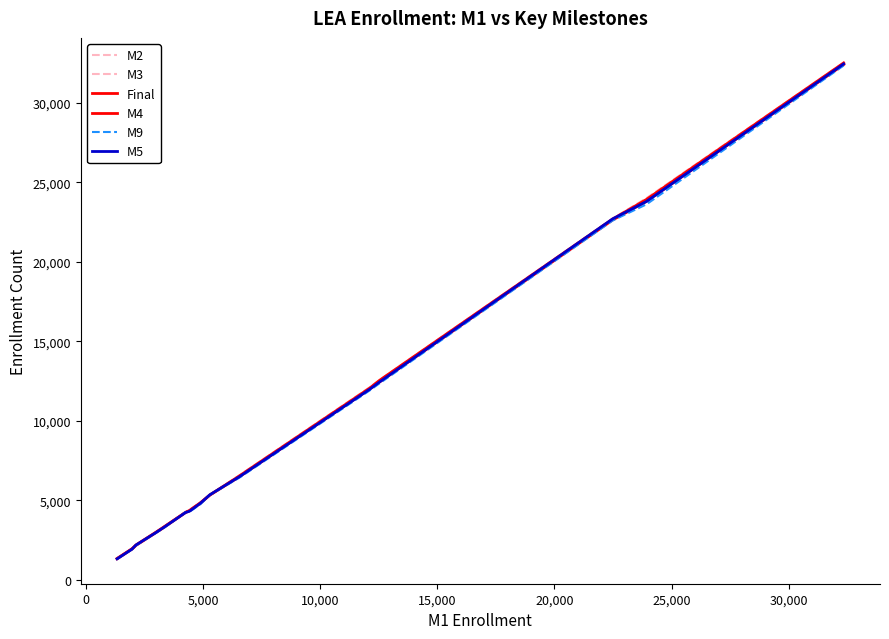

Does the chart display data point markers on the line(s)?

No